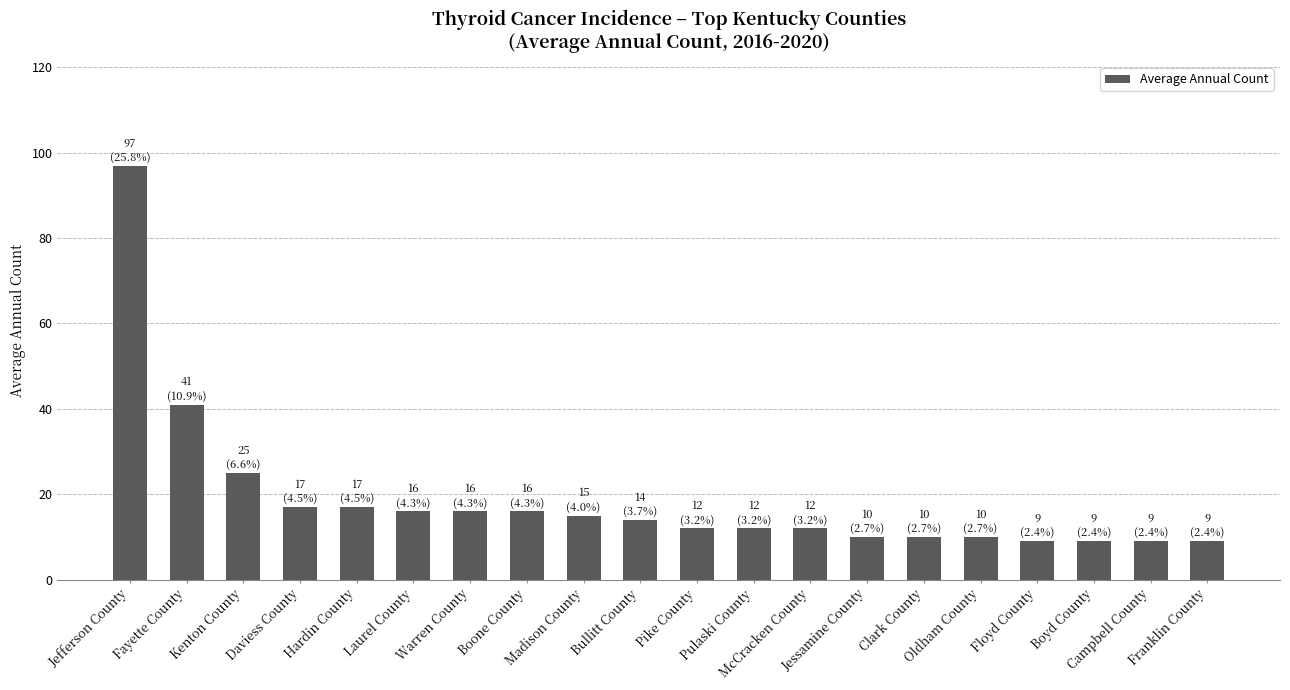

At which category does the chart reach its peak across all series?

Jefferson County